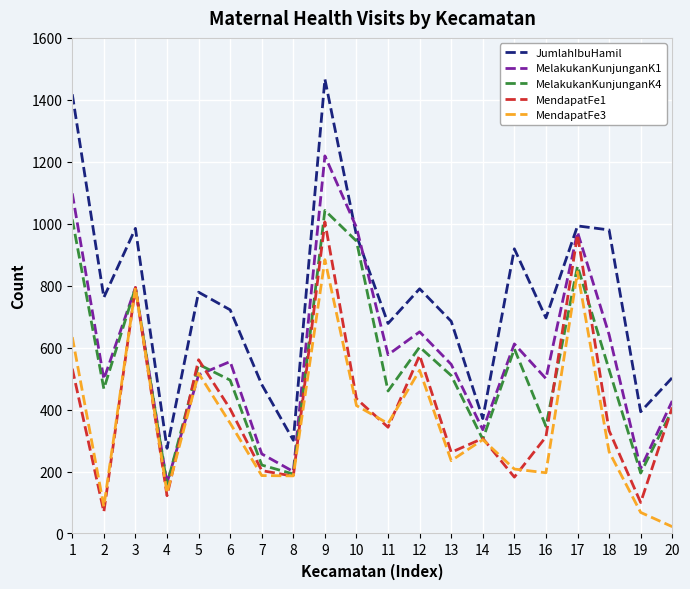

Is the value of MelakukanKunjunganK4 at 4 greater than the value of MendapatFe3 at 9?

No